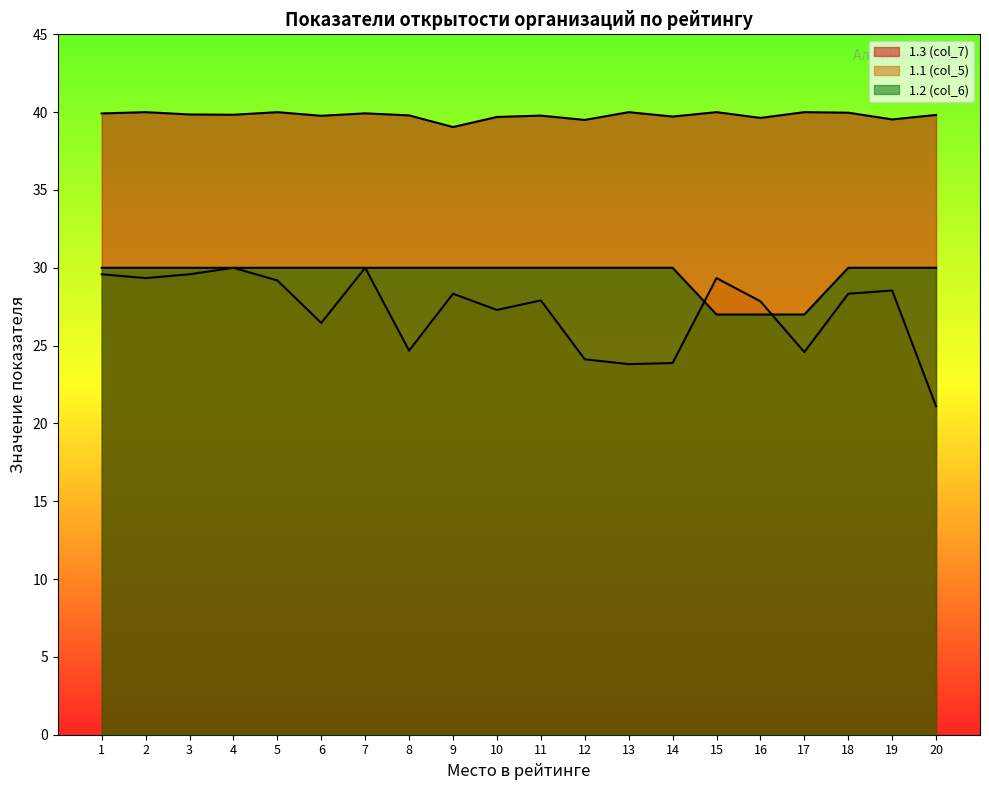

How many values in the 1.1 (col_5) series exceed 28?

10